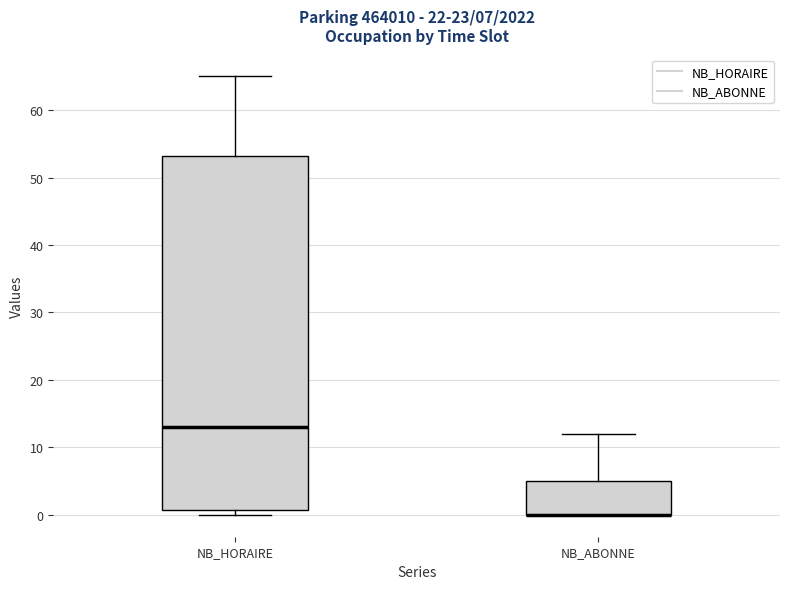

Comparing the boxes themselves (not the whiskers), which one is the tallest?

NB_HORAIRE